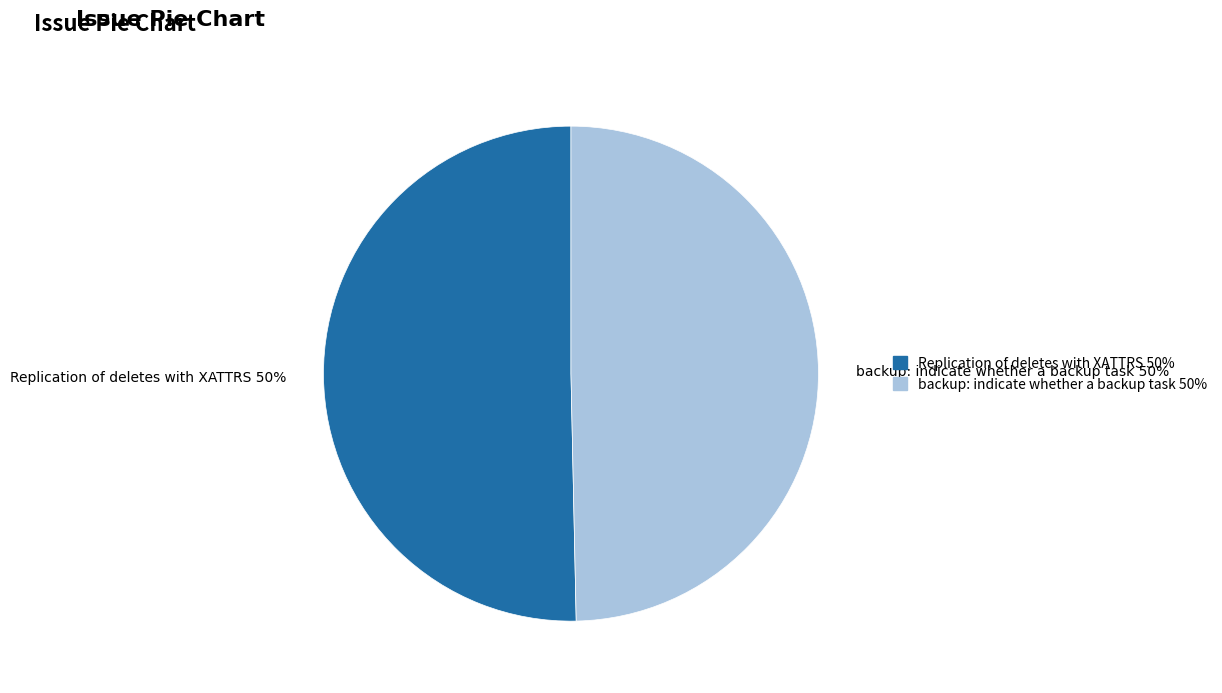

To the nearest percent, what is the combined percentage of Replication of deletes with XATTRS 50% and backup: indicate whether a backup task 50%?

100%